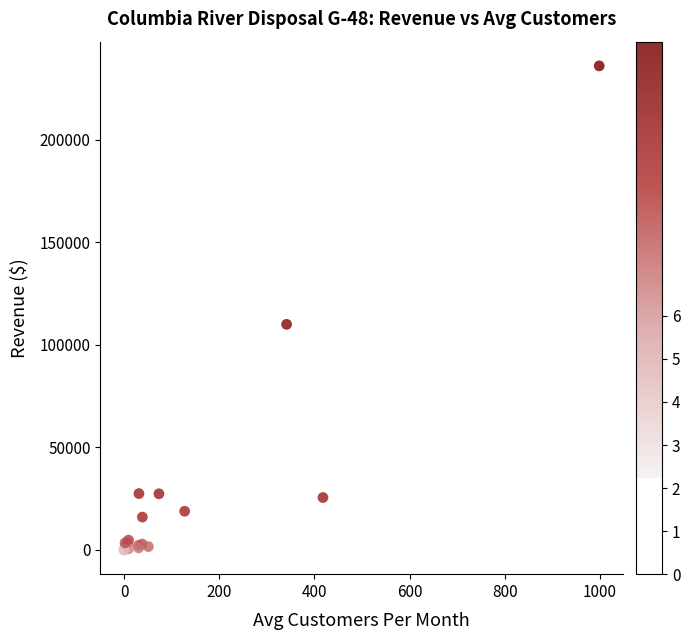

What Y value in the scatter plot is closest to 118020?

110022.6